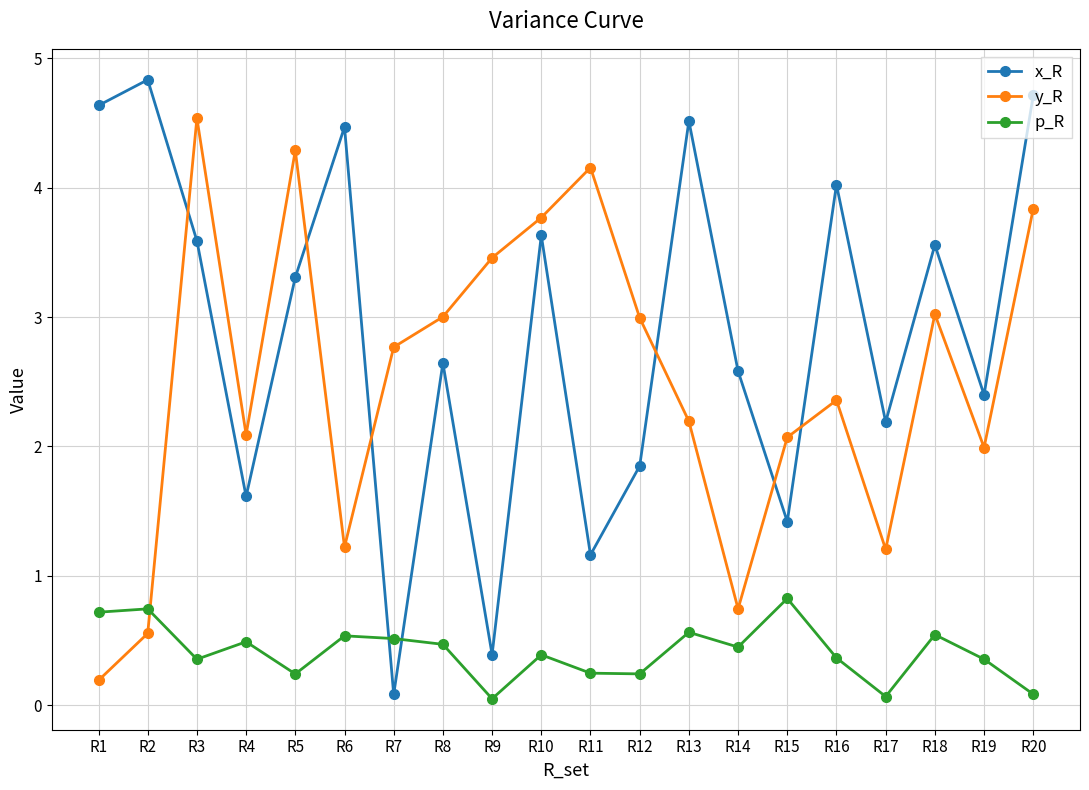

In y_R, how many points are higher than both neighbors (excluding endpoints)?

5